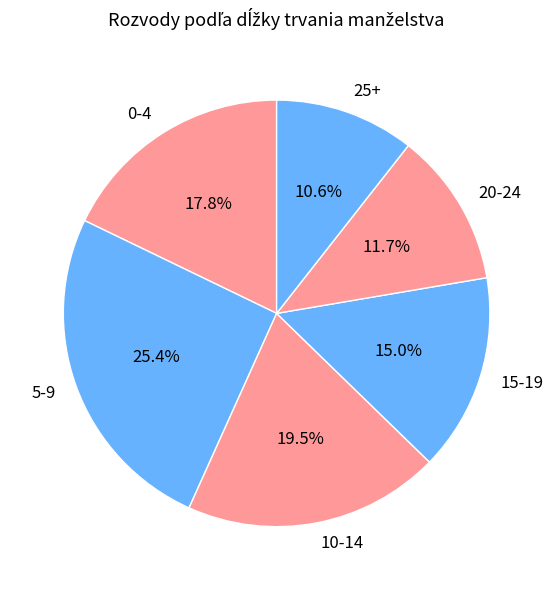

Count the number of slices in the pie.

6